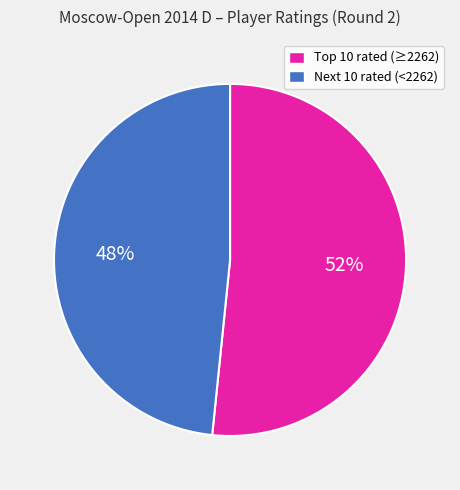

The Next 10 rated (<2262) slice represents 48% of the pie. True or false?

True